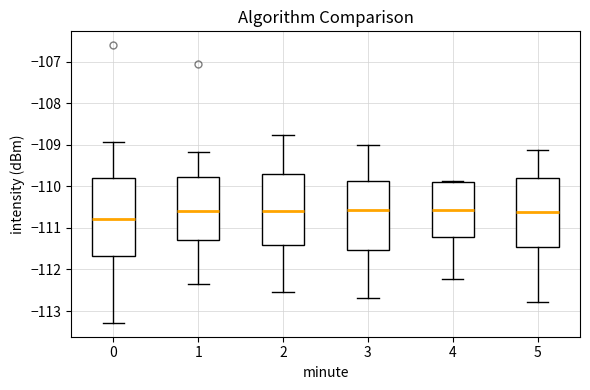

Reading left to right, read every box against the y-axis: the position of its median line, the range the box covers, and the ends of its whiskers. The values are not printed on the chart, so give them approximately, as read against the axis.

0: median -110.8, box -111.7 to -109.8, whiskers -113.3 to -108.9
1: median -110.6, box -111.3 to -109.8, whiskers -112.3 to -109.2
2: median -110.6, box -111.4 to -109.7, whiskers -112.5 to -108.8
3: median -110.6, box -111.5 to -109.9, whiskers -112.7 to -109.0
4: median -110.6, box -111.2 to -109.9, whiskers -112.2 to -109.9
5: median -110.6, box -111.5 to -109.8, whiskers -112.8 to -109.1